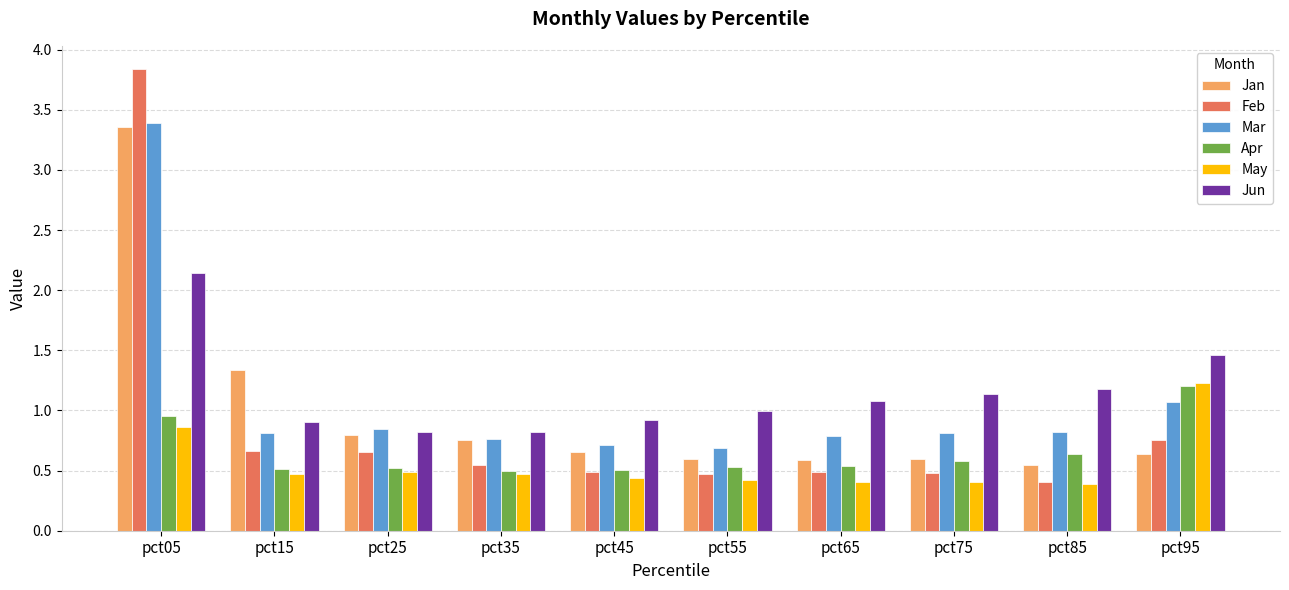

Is the value of Jun at pct35 greater than the value of Feb at pct85?

Yes